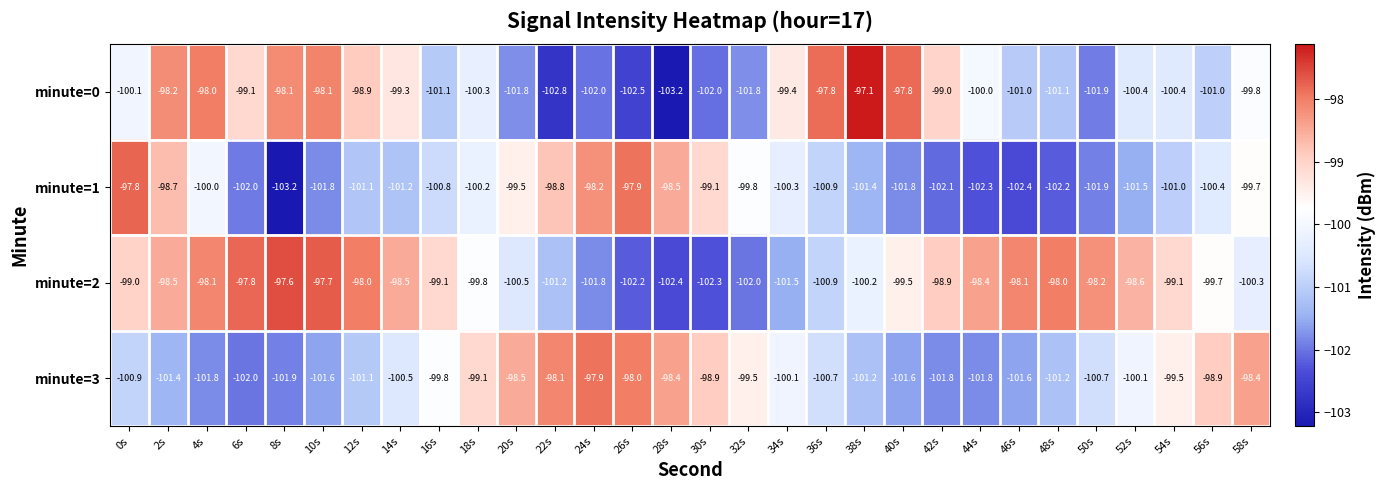

Which series has the largest total across all categories?

minute=2